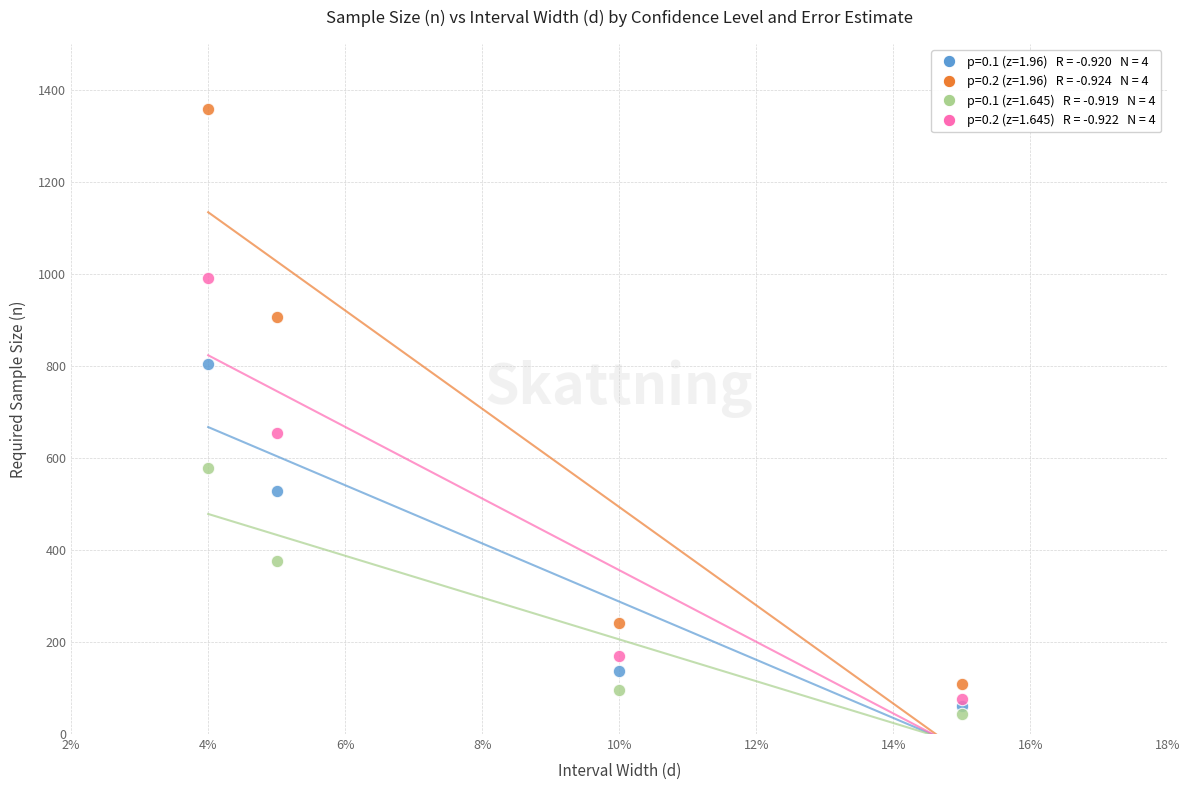

Across all data points, what is the range of Y values (max minus min)?

1315.4